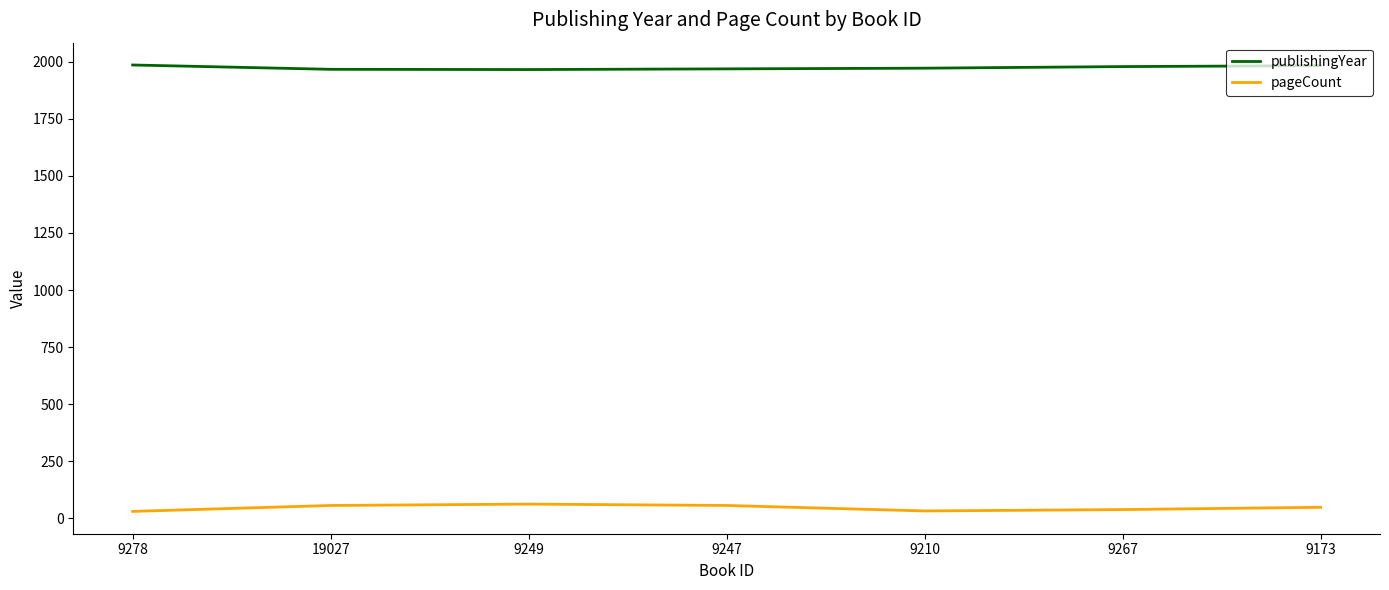

What is the sum of the publishingYear values at 9278 and 9247?

3955